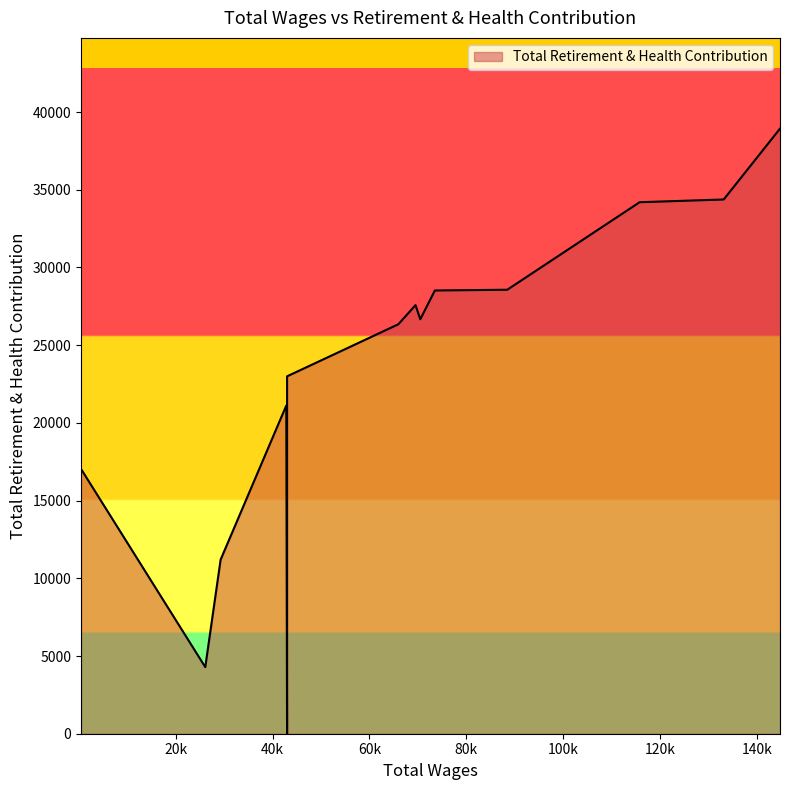

How many points are higher than both their immediate neighbors (excluding endpoints)?

2